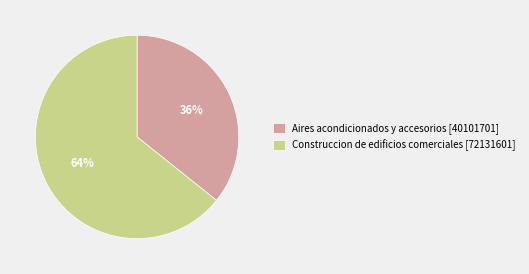

Between Construccion de edificios comerciales and Aires acondicionados y accesorios, which is larger?

Construccion de edificios comerciales